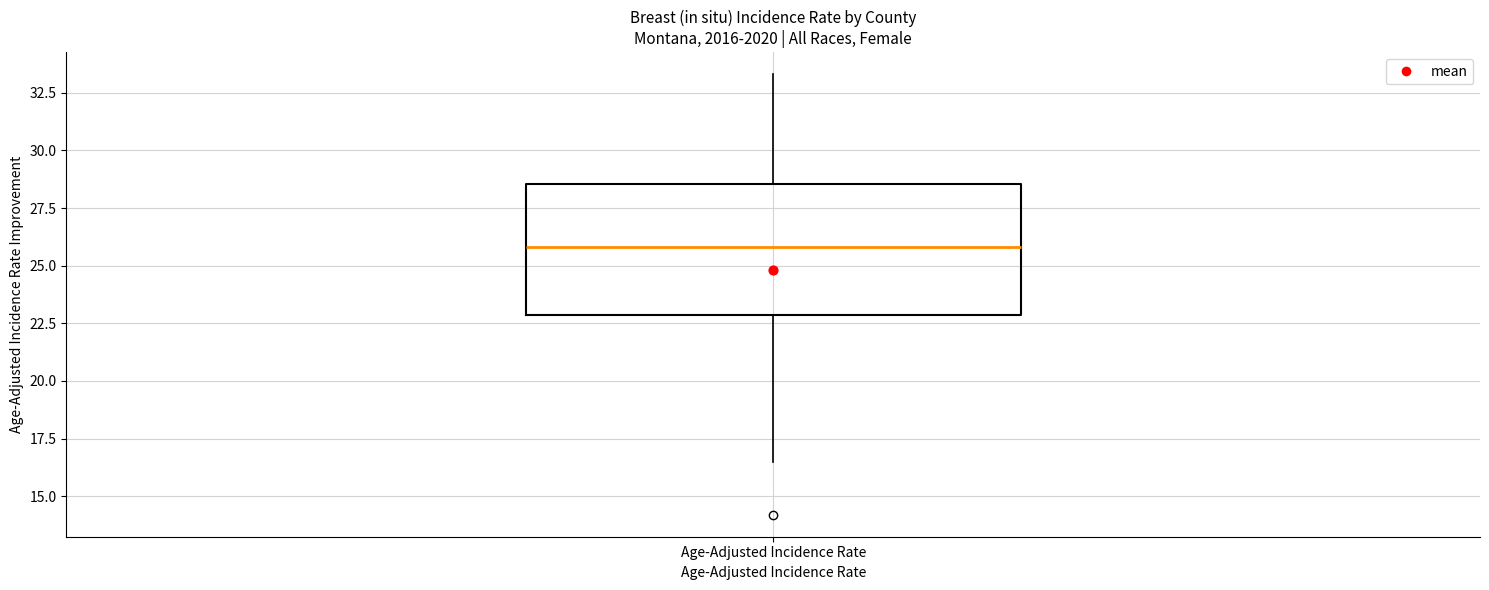

Where is the upper edge of the box for Age-Adjusted Incidence Rate on the y-axis? The values are not printed on the chart, so give them approximately, as read against the axis.

28.5